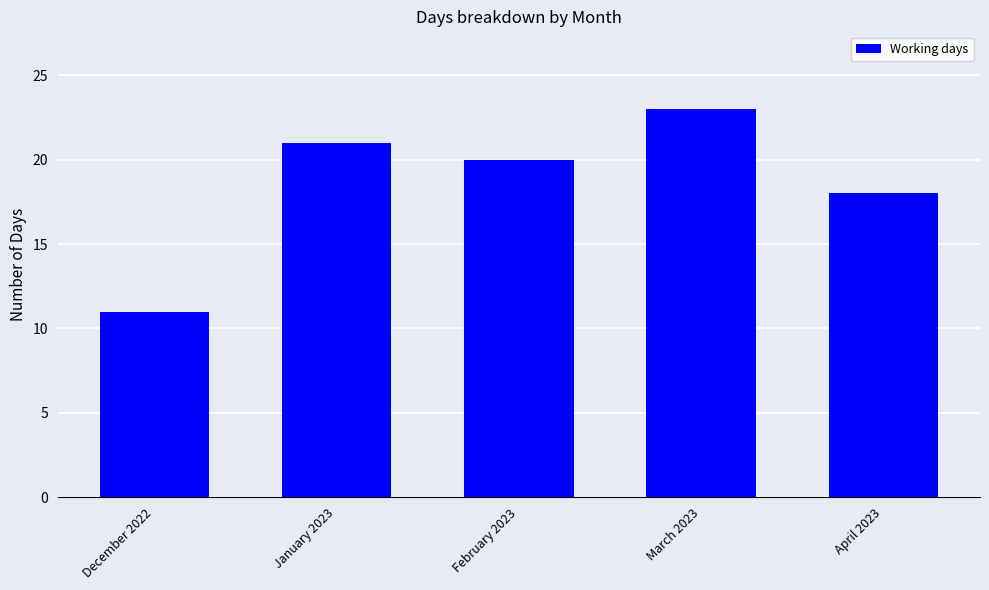

What is the sum of all values?

93